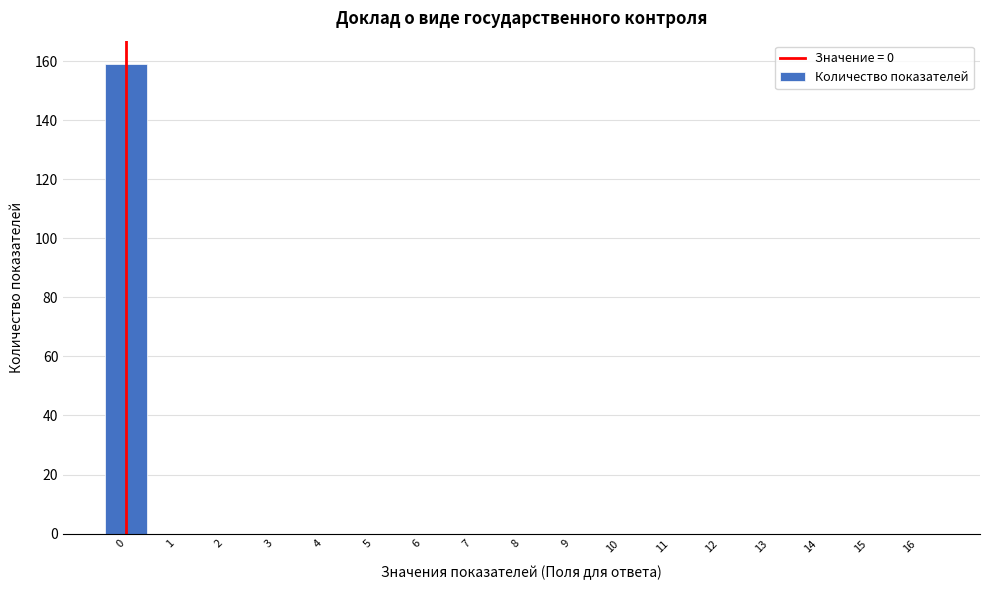

Over which range of the x-axis is the bar tallest?

-0.5 to 0.5